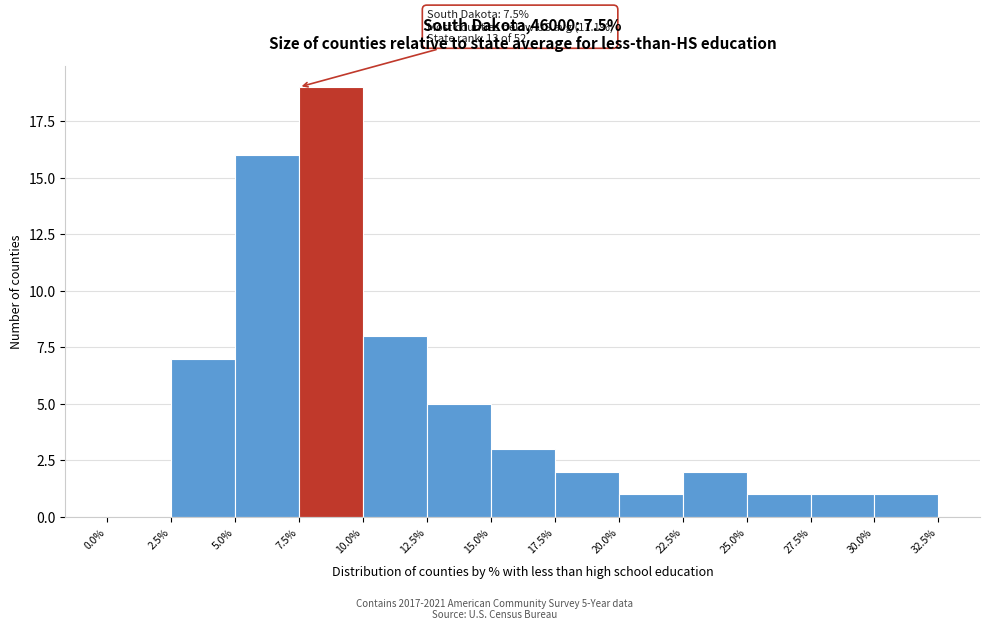

Which range on the x-axis has the tallest bar?

7.5% to 10.0%